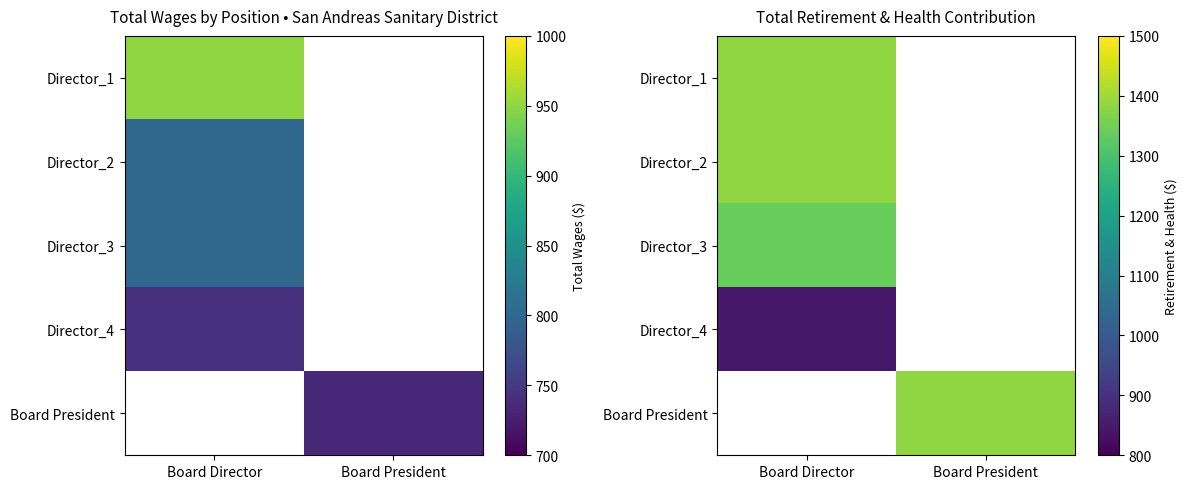

What is the smallest value displayed?

845.0